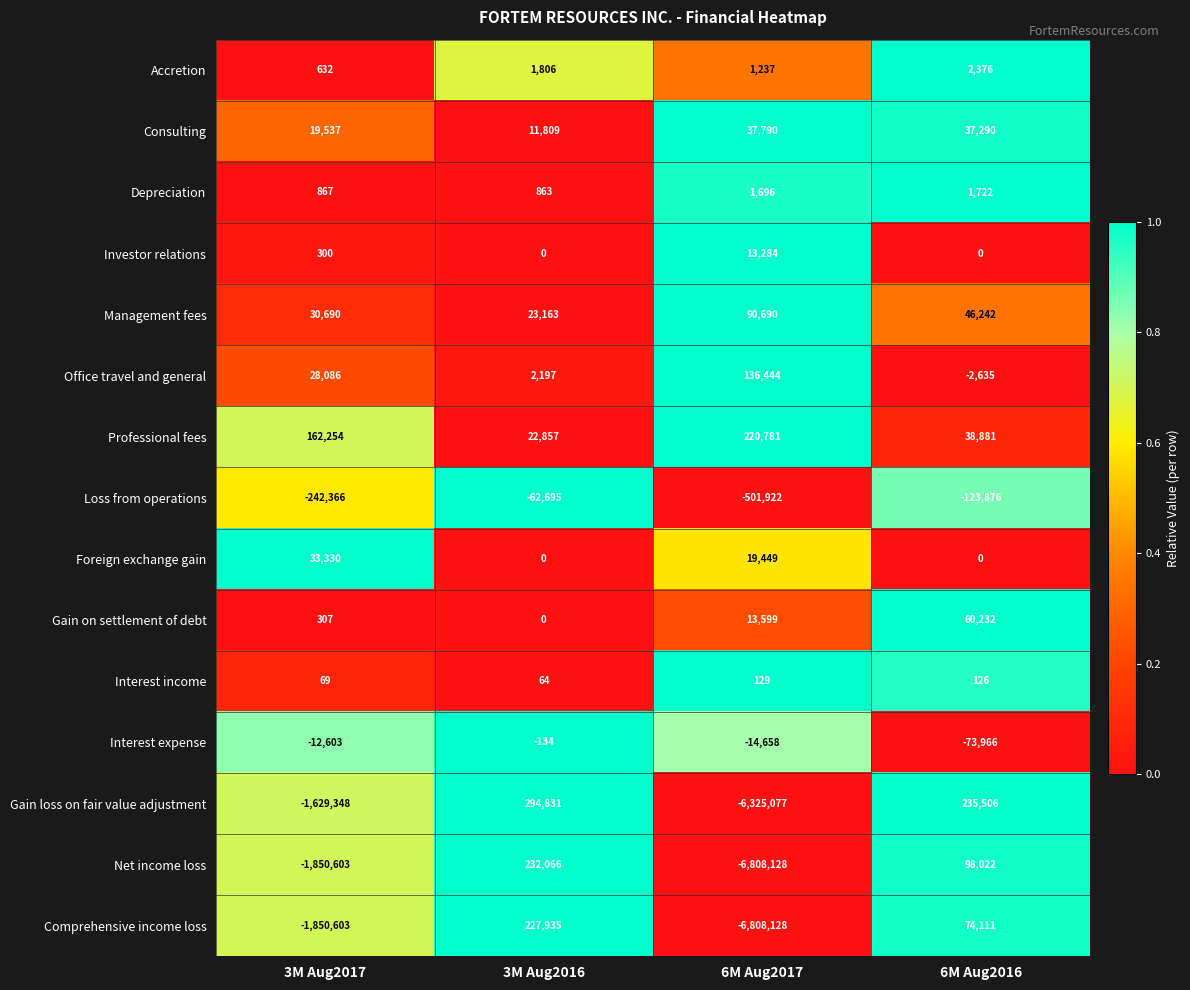

What is the sum of all Comprehensive income loss values?

-8356685